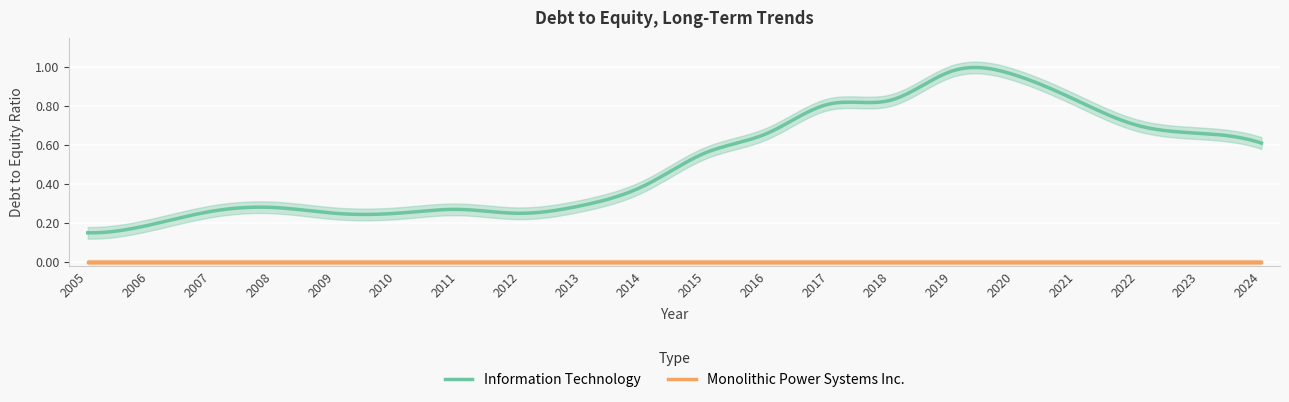

Which series has the largest total across all categories?

Information Technology